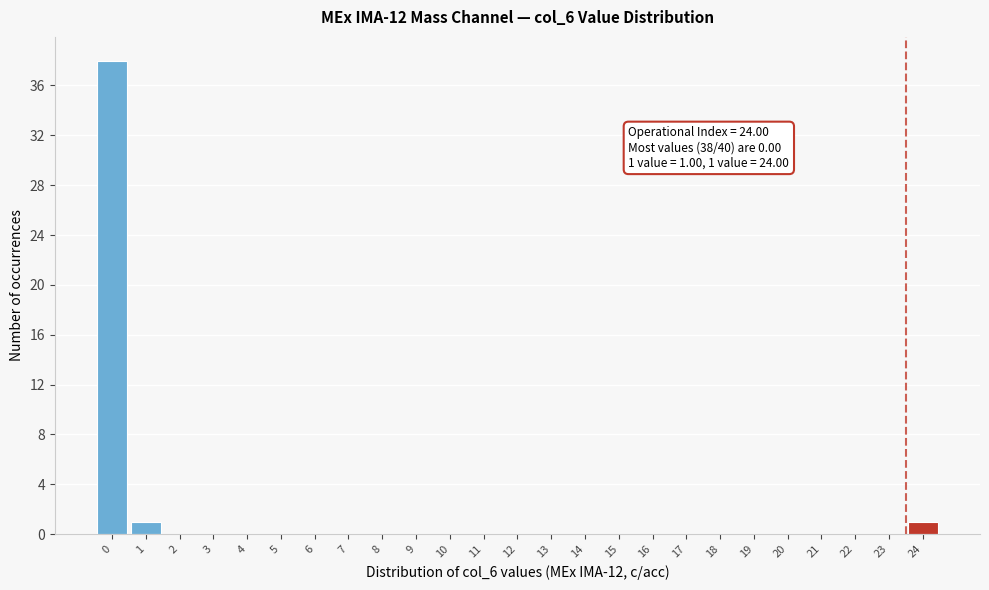

Reading left to right, transcribe all the data shown in this chart.

0=38	1=1	2=0	3=0	4=0	5=0	6=0	7=0	8=0	9=0	10=0	11=0	12=0	13=0	14=0	15=0	16=0	17=0	18=0	19=0	20=0	21=0	22=0	23=0	24=1